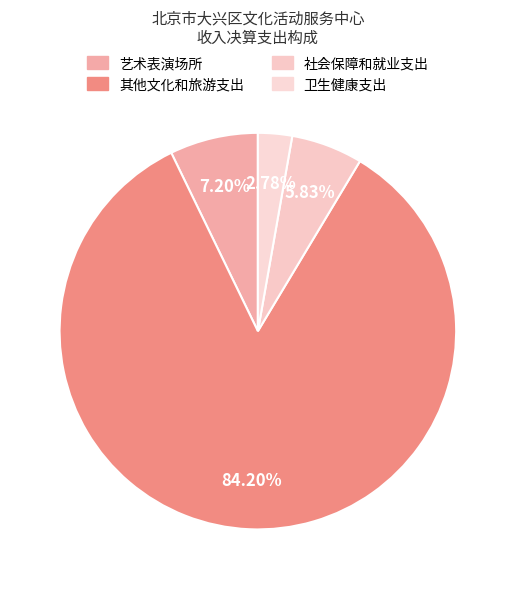

Rank the categories by value from highest to lowest.

其他文化和旅游支出, 艺术表演场所, 社会保障和就业支出, 卫生健康支出